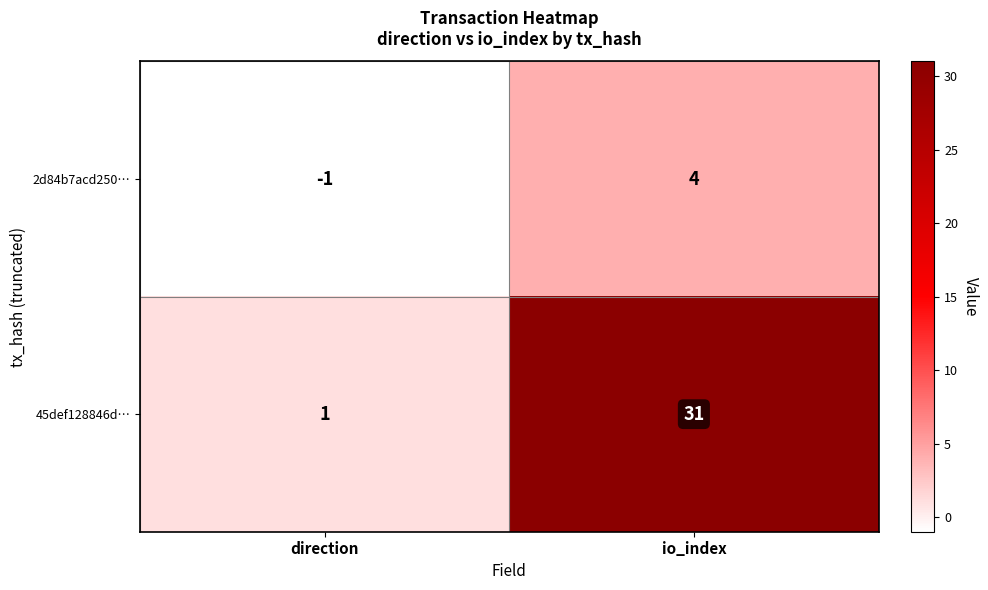

Rank the series at io_index from highest to lowest value.

45def128846d…, 2d84b7acd250…